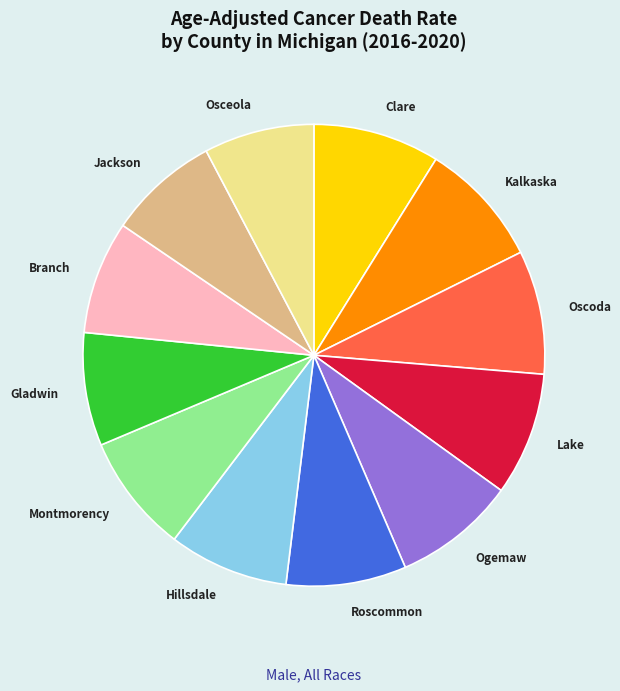

Is there any slice that represents more than half of the pie?

No